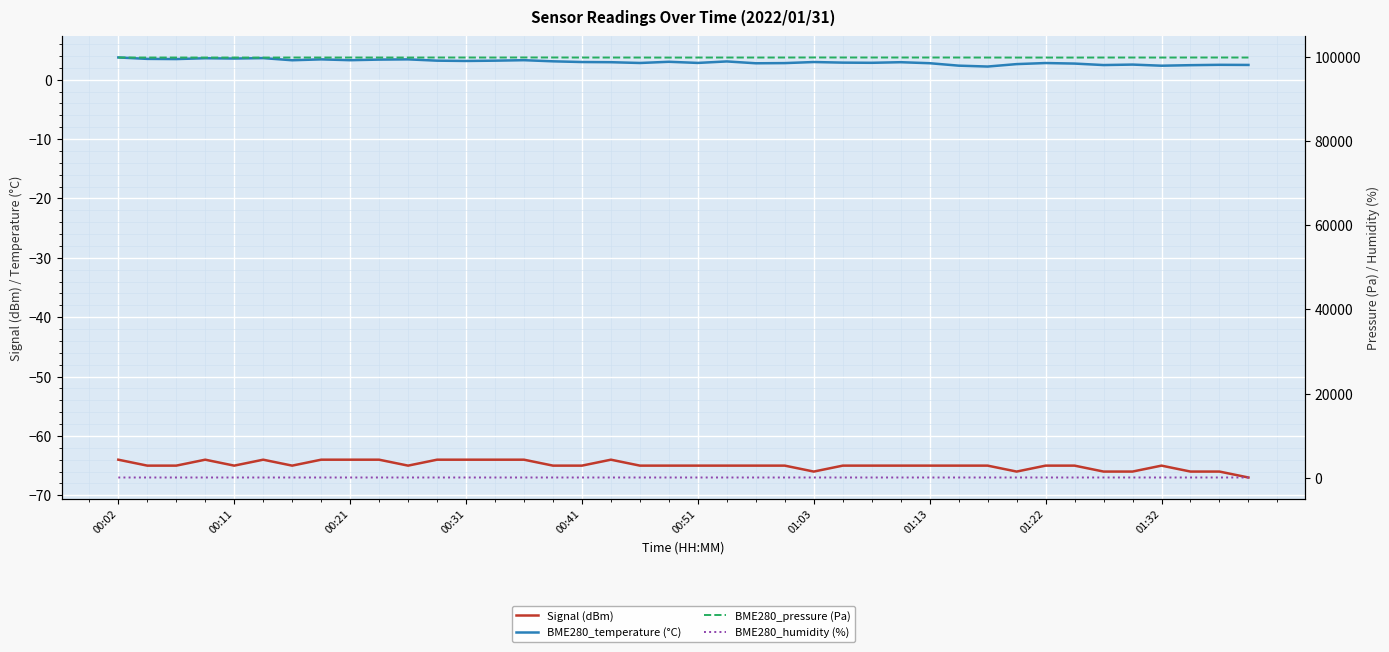

What is the value of the BME280_humidity (%) point at the 10th from the left?

100.0